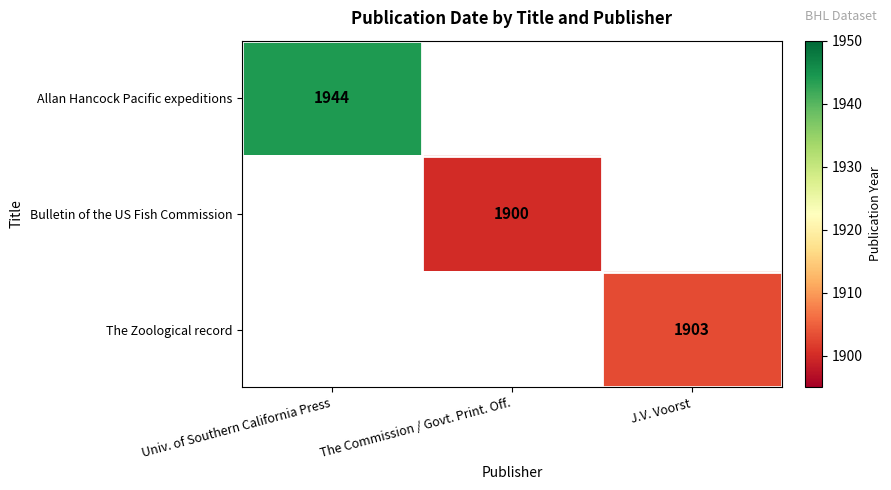

The Bulletin of the US Fish Commission series shows 2792 at The Commission / Govt. Print. Off.. True or false?

False